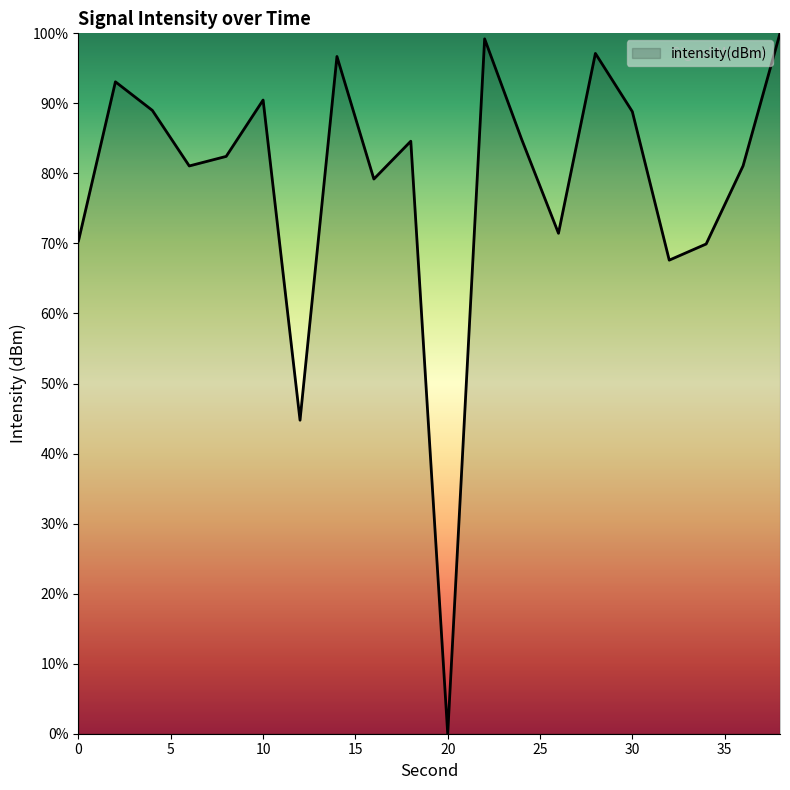

Rank the categories by value from lowest to highest.

20, 12, 32, 34, 0, 26, 16, 6, 36, 8, 18, 24, 30, 4, 10, 2, 14, 28, 22, 38